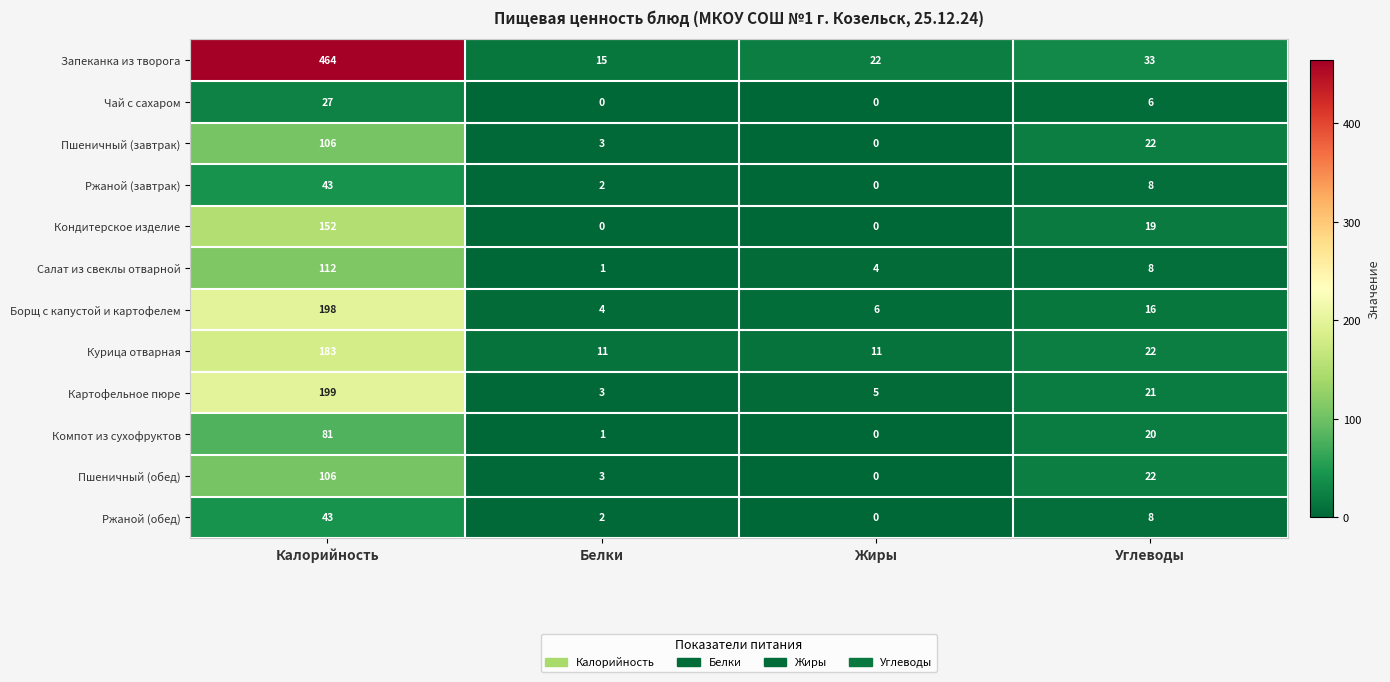

At which category is the sum across all series the highest?

Калорийность